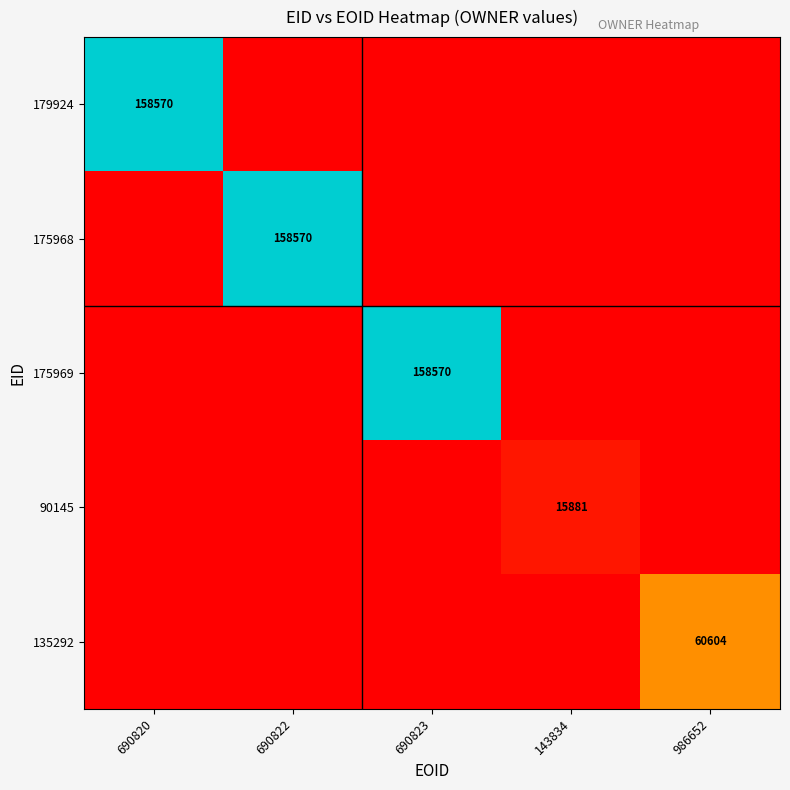

At which category does the chart reach its peak across all series?

690820